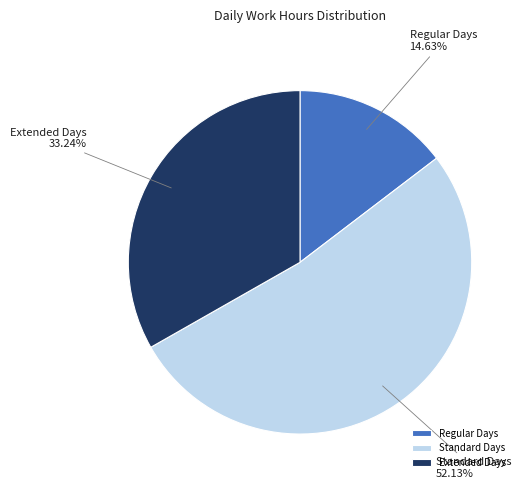

Which category has the smallest portion of the pie?

Regular Days